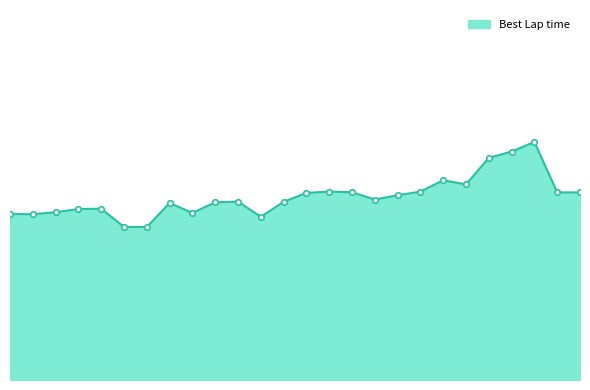

Is this an area chart (filled region under the line)?

Yes